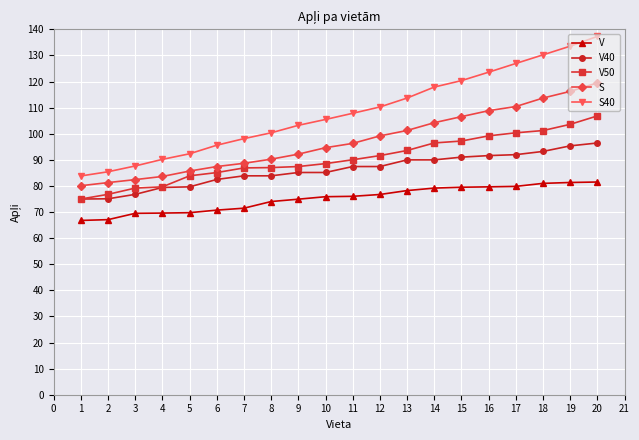

Is it true that S40 equals 152.6 at 4?

False